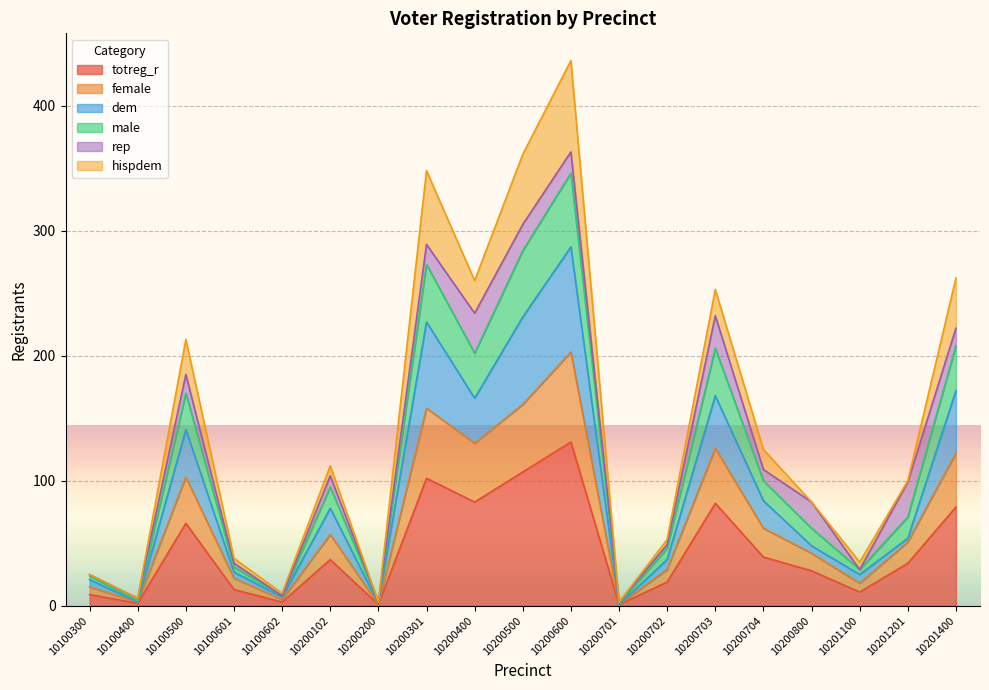

The totreg_r series shows 39 at 10201400. True or false?

False